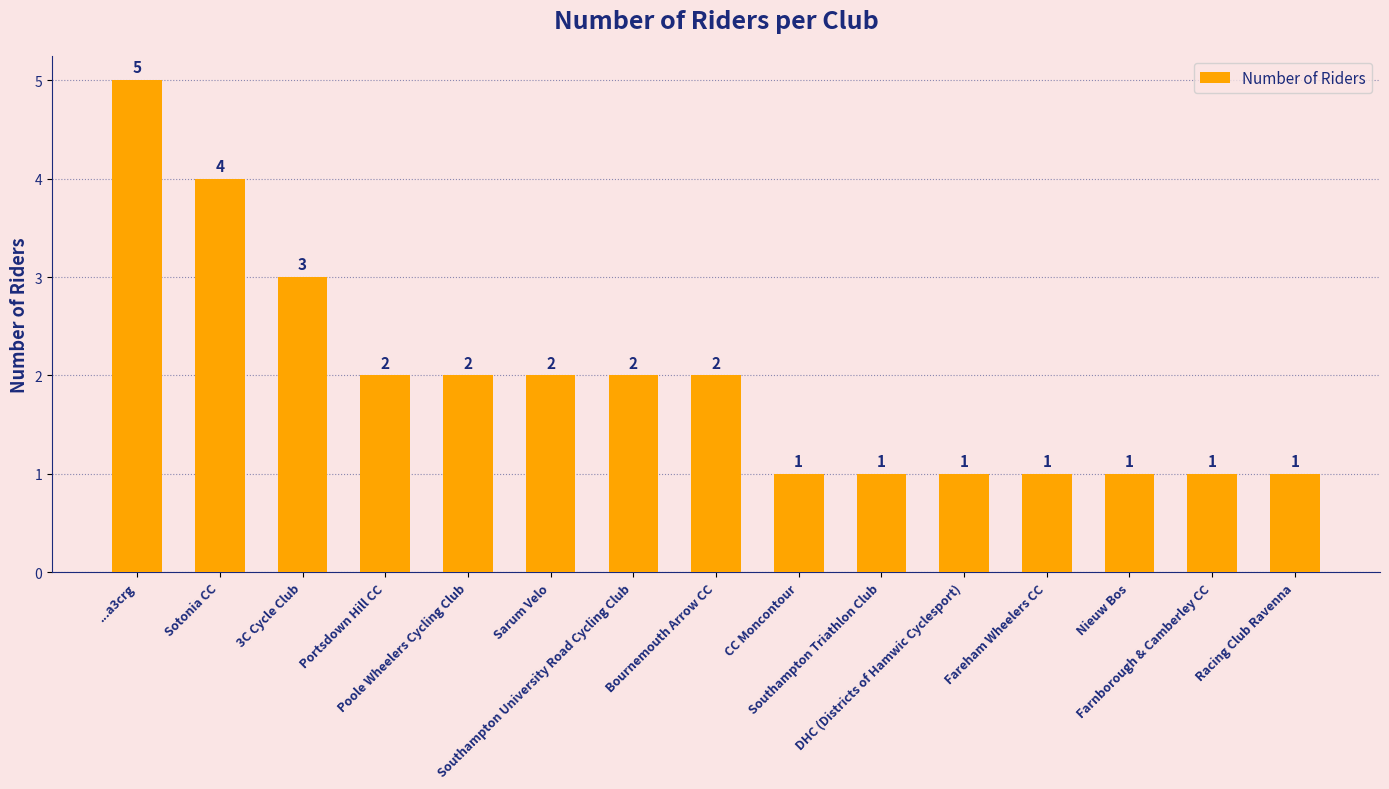

What is the average value?

2